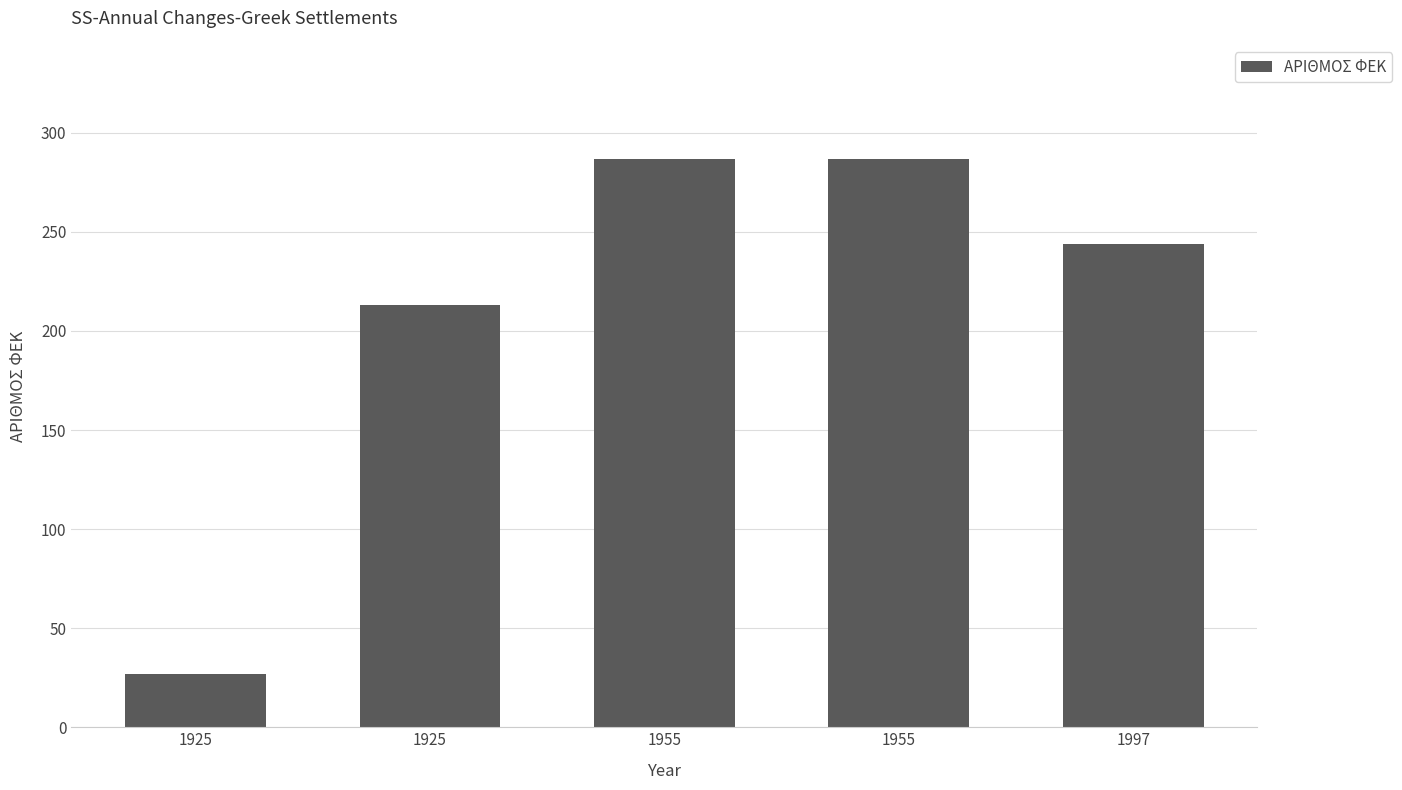

Between 1925 and 1955, which is larger?

1955